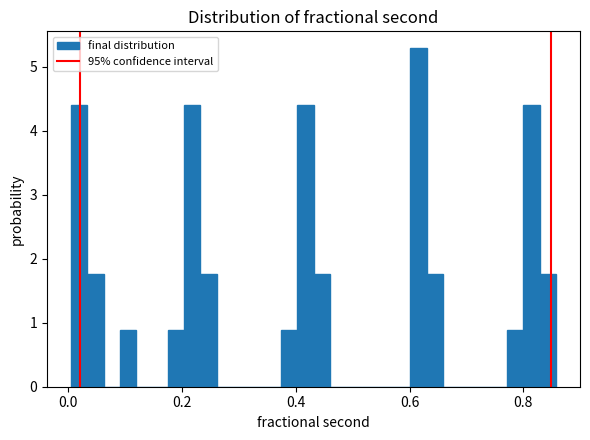

Read against the x-axis, roughly where is the centre of the tallest bar?

0.62